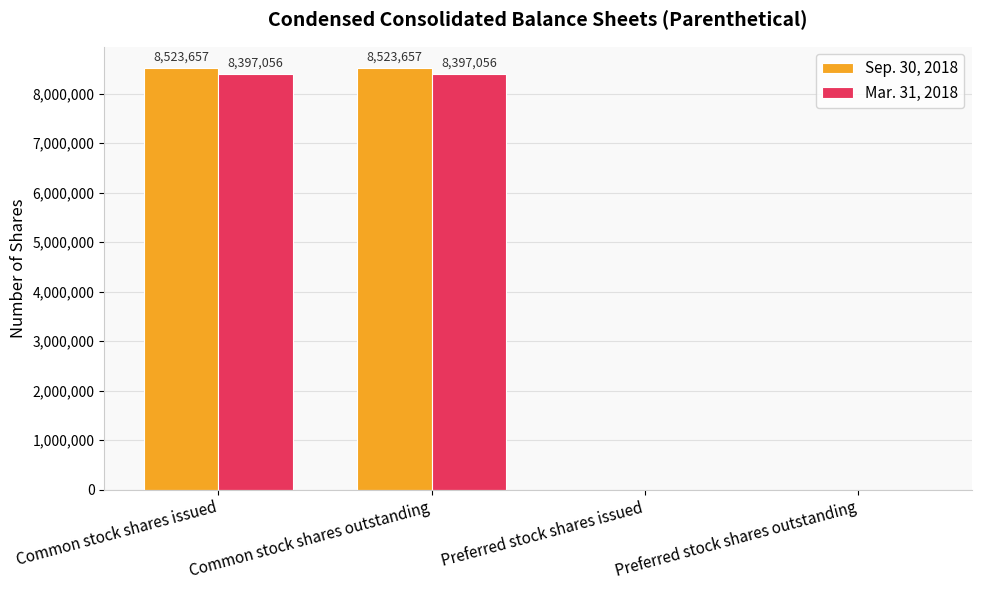

Is it true that Sep. 30, 2018 equals 5879698 at Common stock shares issued?

False